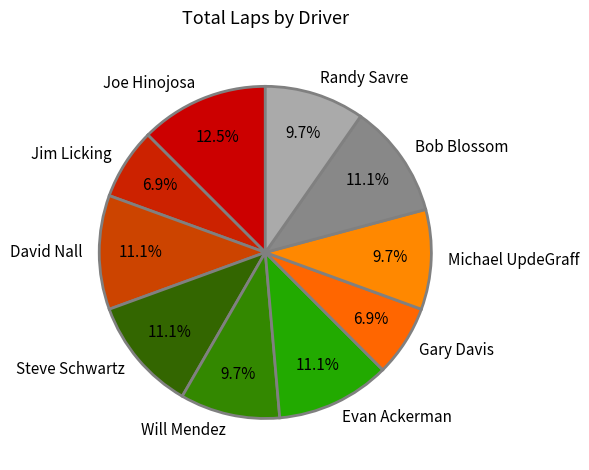

What is the largest slice in the pie chart?

Joe Hinojosa